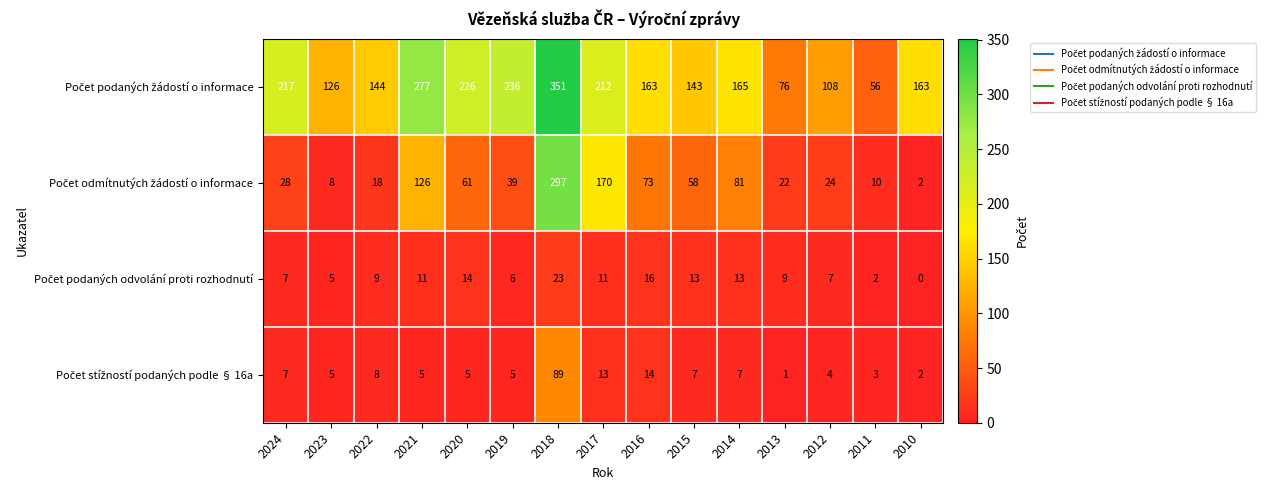

At which category is the sum across all series the highest?

2018